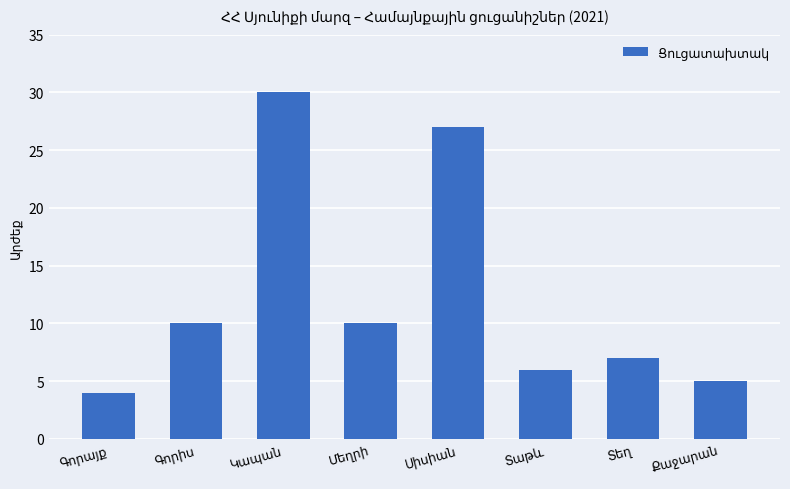

What is the value of the 5th bar from the left?

27